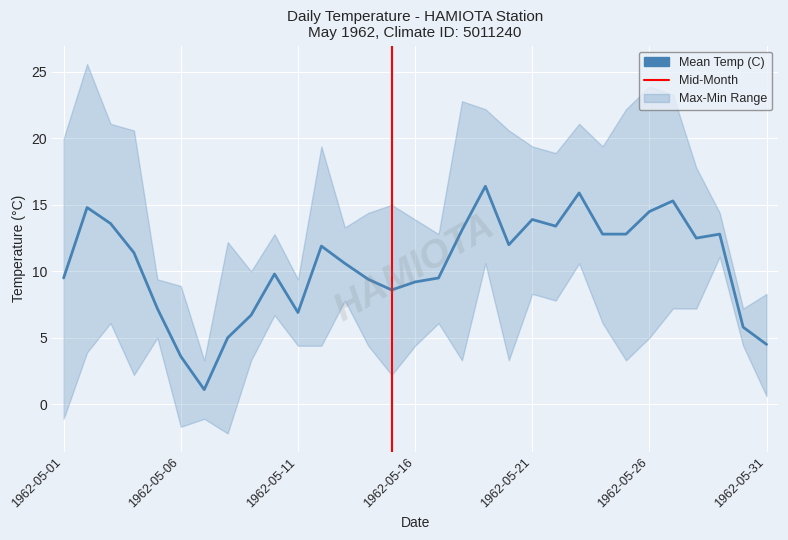

True or false: Max Temp (C) and Min Temp (C) intersect in this chart.

False